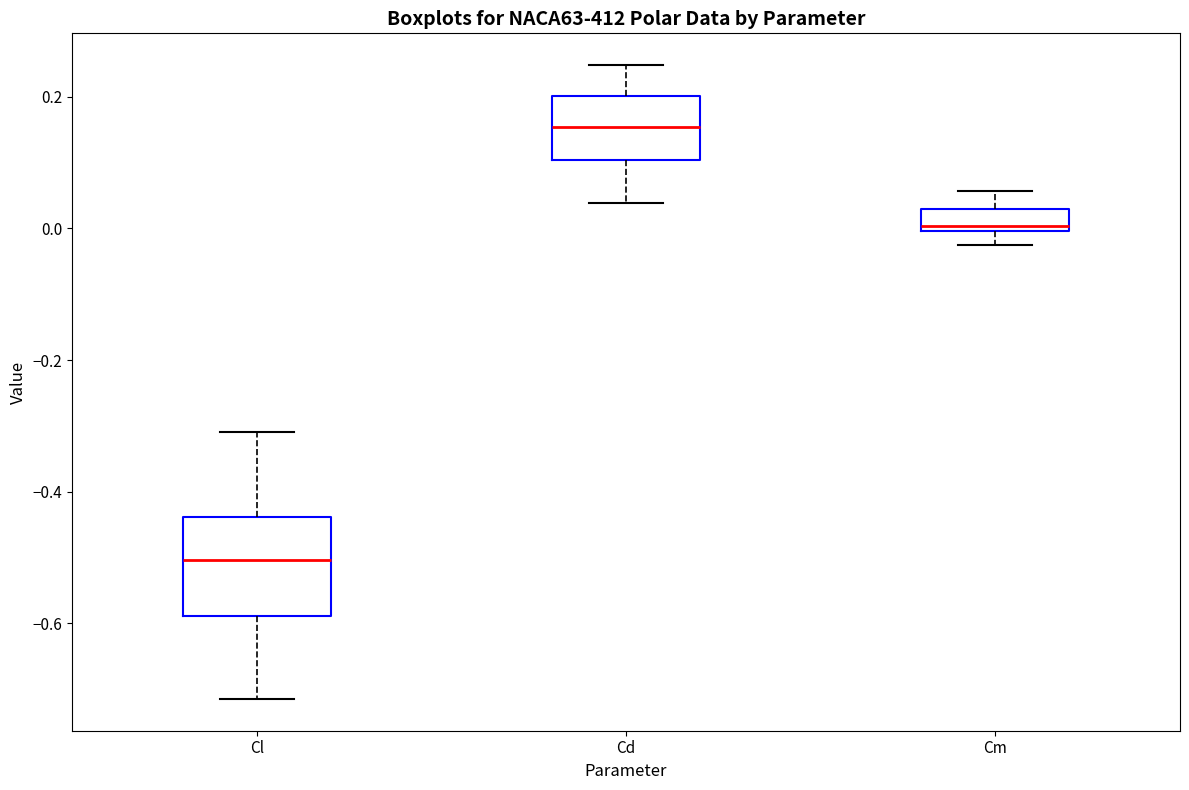

Which box is the tallest, from its lower edge to its upper edge?

Cl